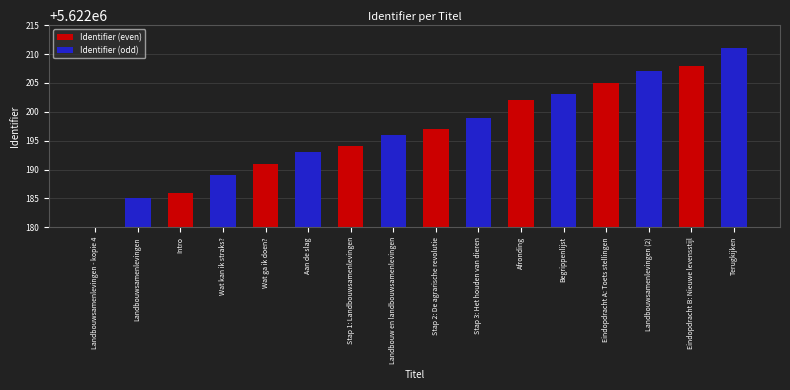

Rank the series by their maximum value, from lowest to highest.

Identifier (even), Identifier (odd)